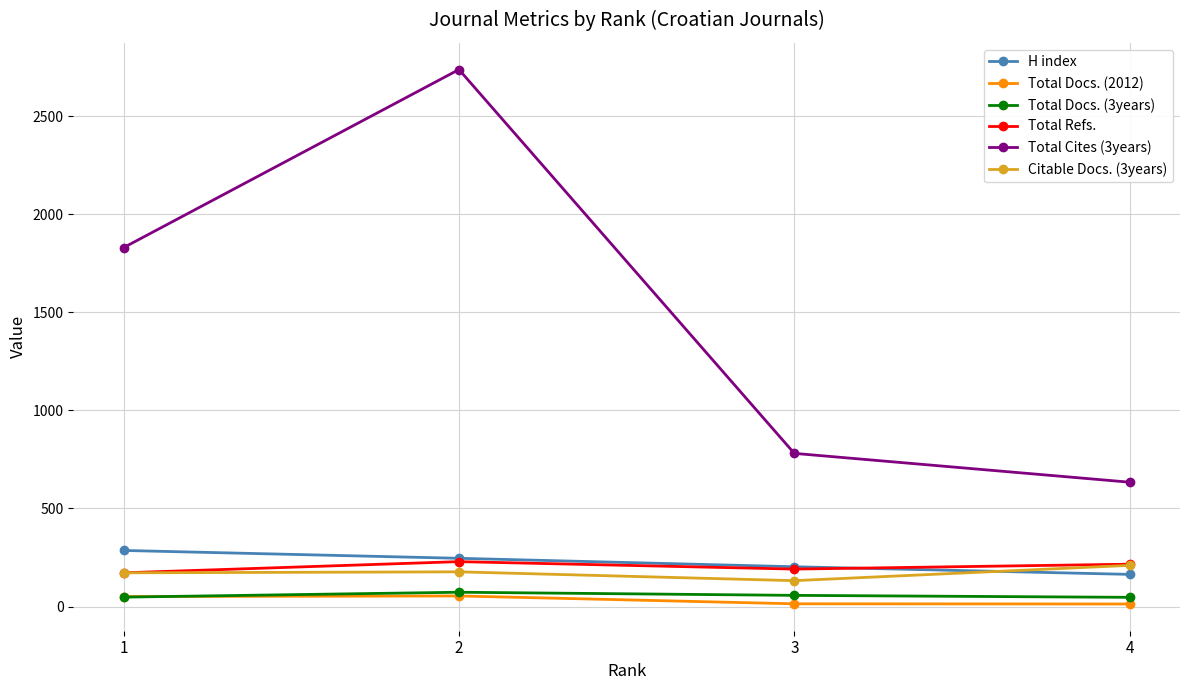

What are all the series names shown in the legend?

H index, Total Docs. (2012), Total Docs. (3years), Total Refs., Total Cites (3years), Citable Docs. (3years)